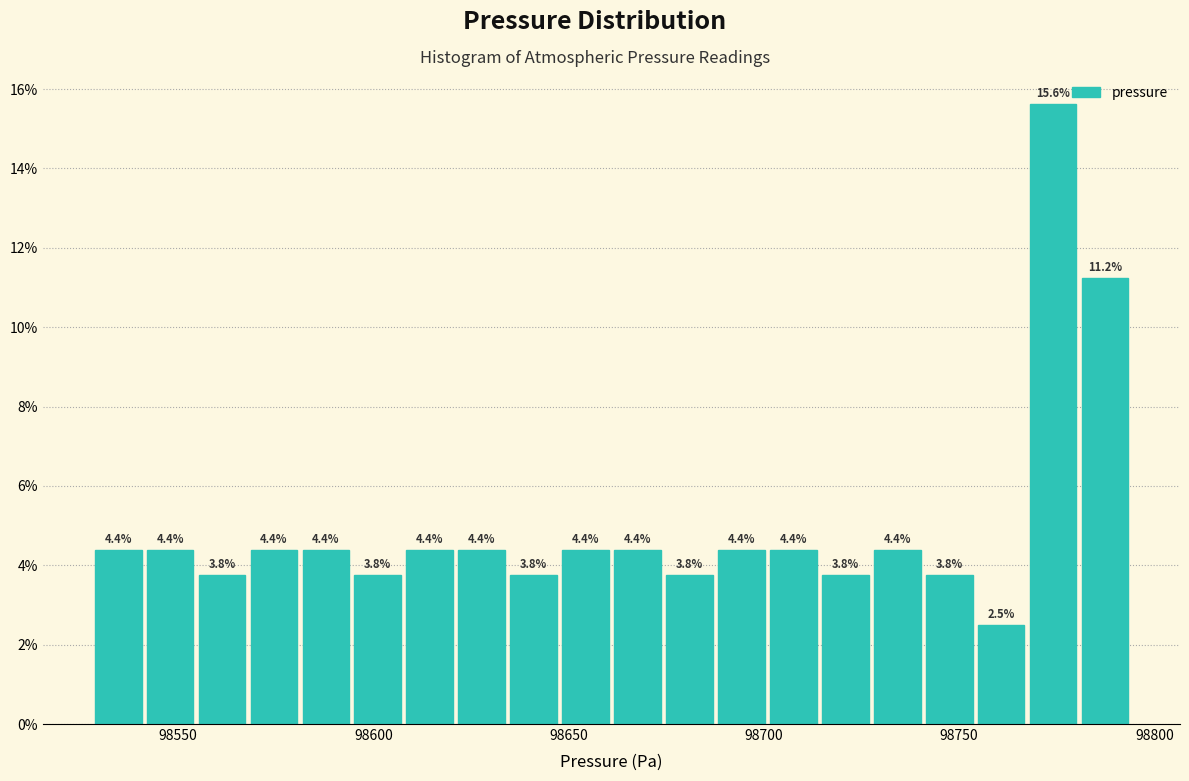

Read against the x-axis, roughly where is the centre of the tallest bar?

98775